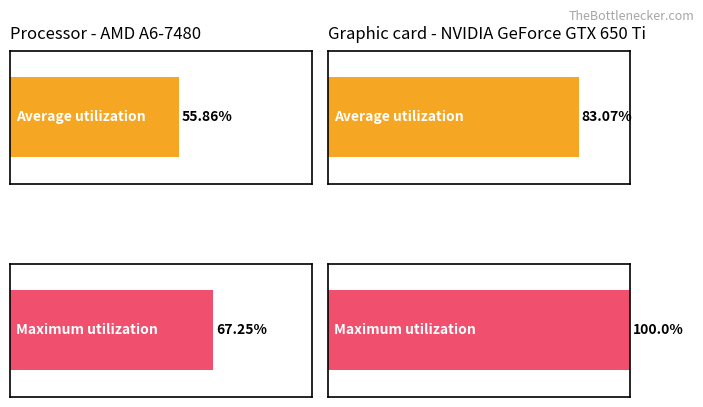

What is the lowest value of the Maximum utilization series?

67.2